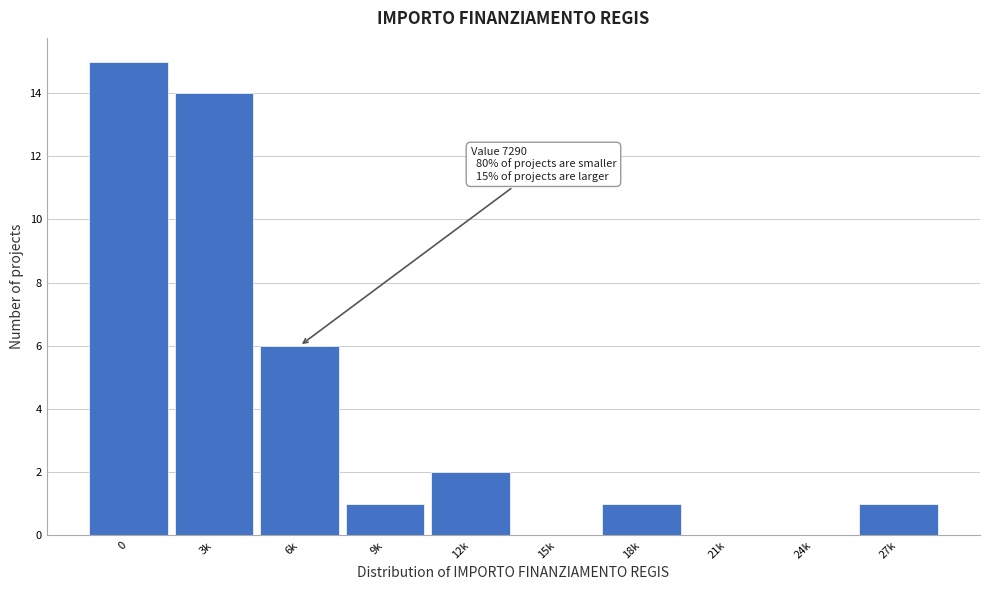

Reading left to right, transcribe all the data shown in this chart.

0=15	3k=14	6k=6	9k=1	12k=2	15k=0	18k=1	21k=0	24k=0	27k=1